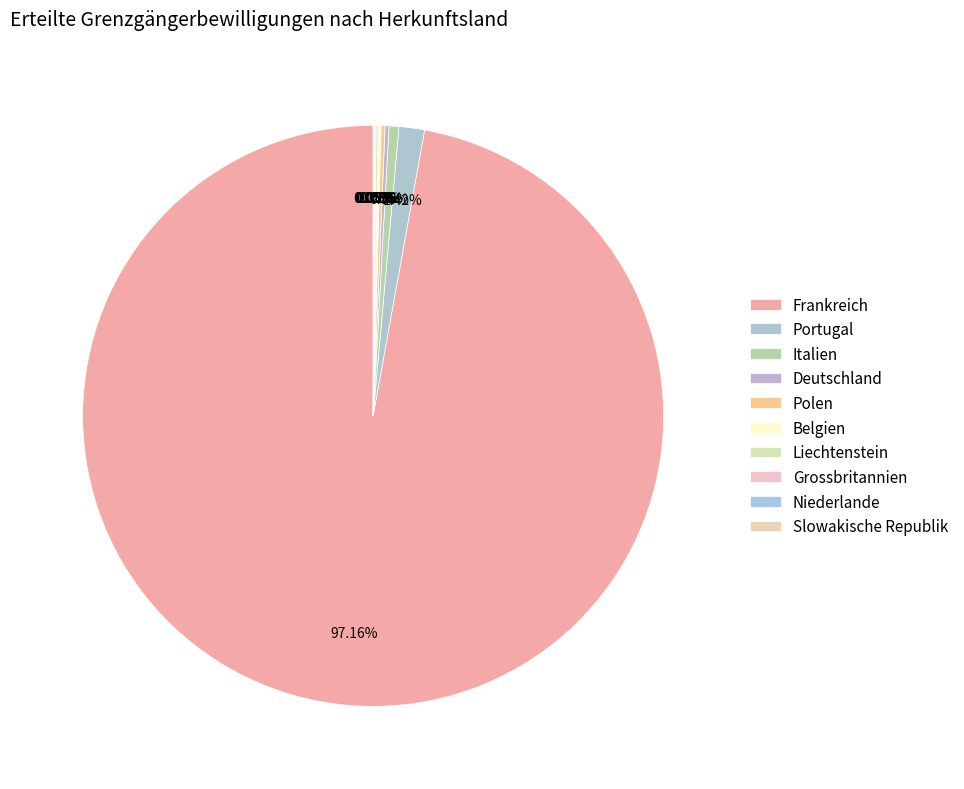

Between Niederlande and Slowakische Republik, which is larger?

Niederlande